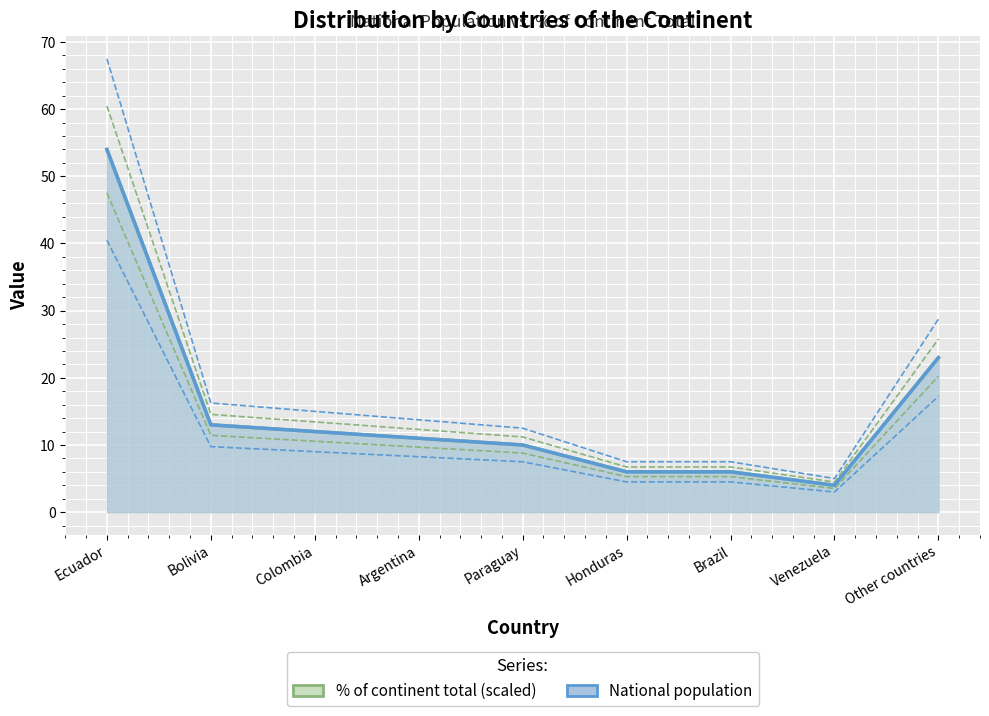

How many data points does each series have?

9